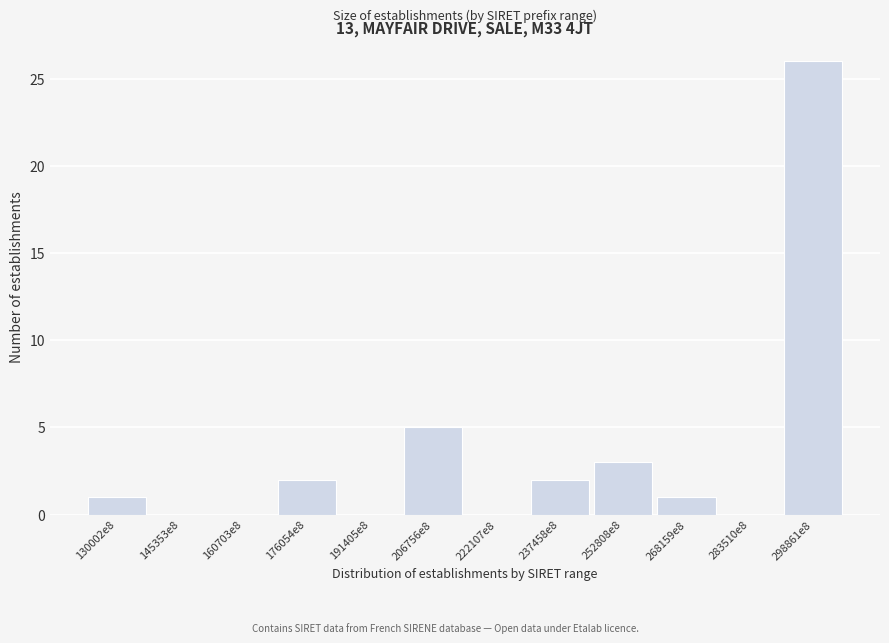

Reading left to right, list all the values displayed in this chart.

130002e8=1	145353e8=0	160703e8=0	176054e8=2	191405e8=0	206756e8=5	222107e8=0	237458e8=2	252808e8=3	268159e8=1	283510e8=0	298861e8=26